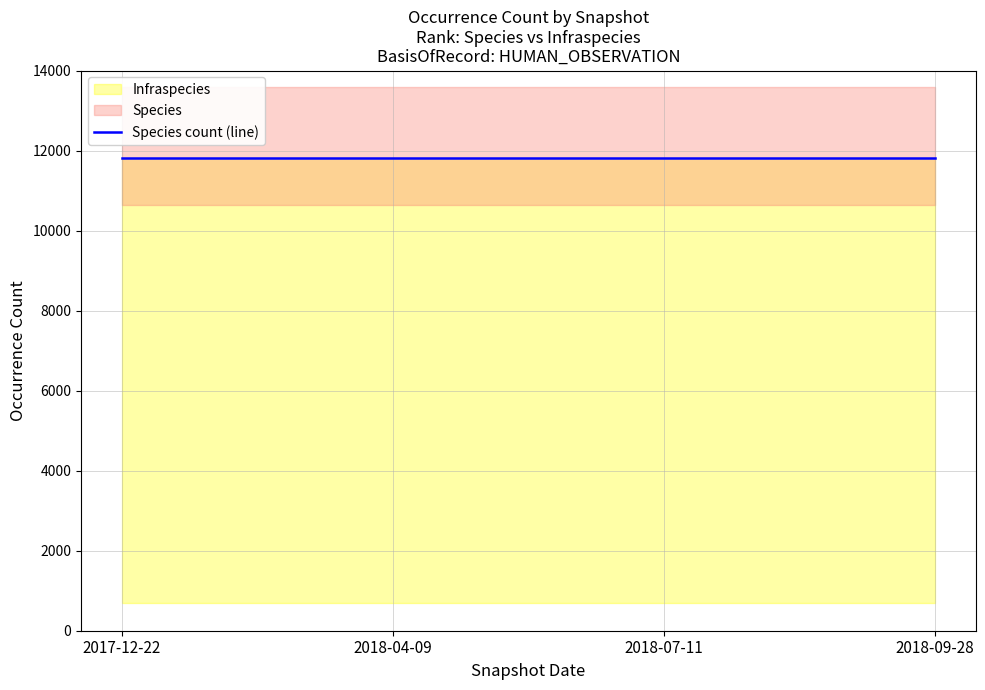

List the labels in order of Infraspecies value, largest first.

2017-12-22, 2018-04-09, 2018-07-11, 2018-09-28